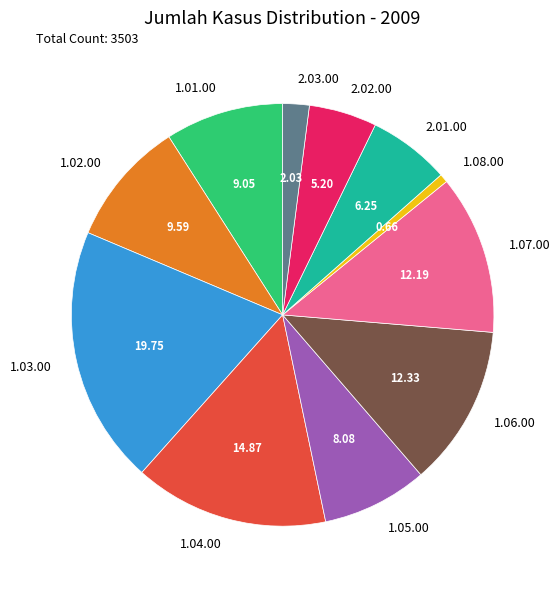

Is the sum of 1.04.00 and 2.03.00 greater than half?

No